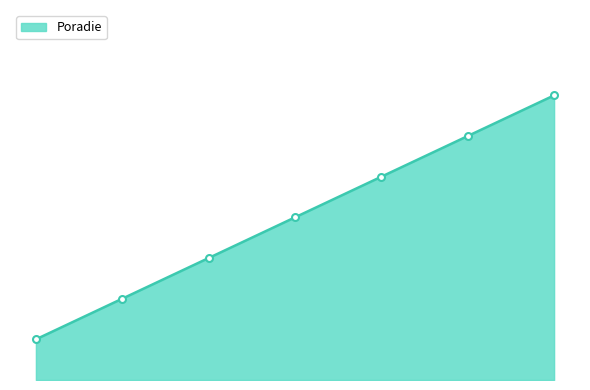

Does the chart have visible grid lines?

No